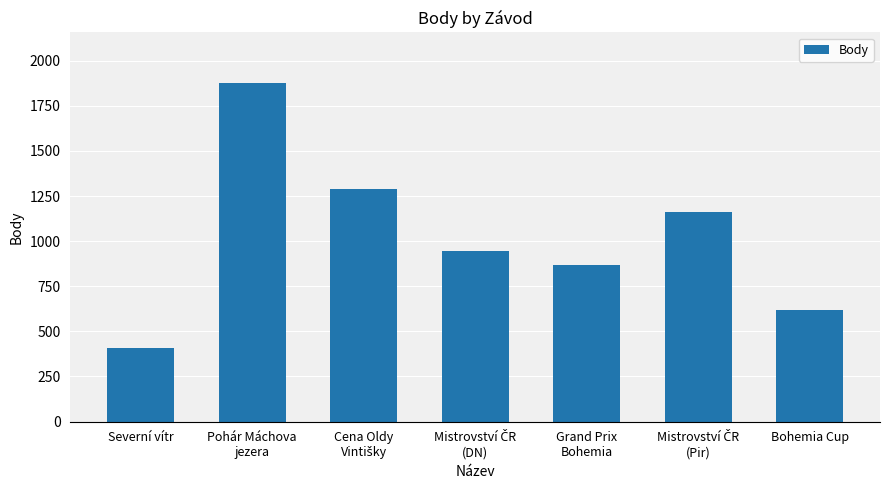

Reading left to right, extract all data points from this chart.

410	1876	1291	944	870	1163	621